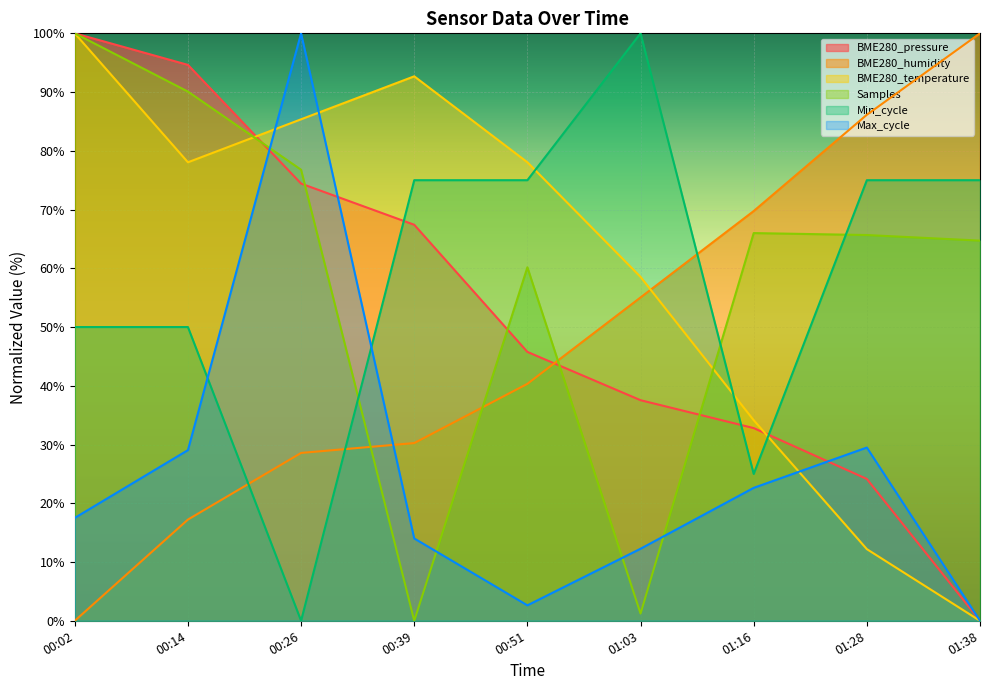

How many lines are shown in the chart?

6